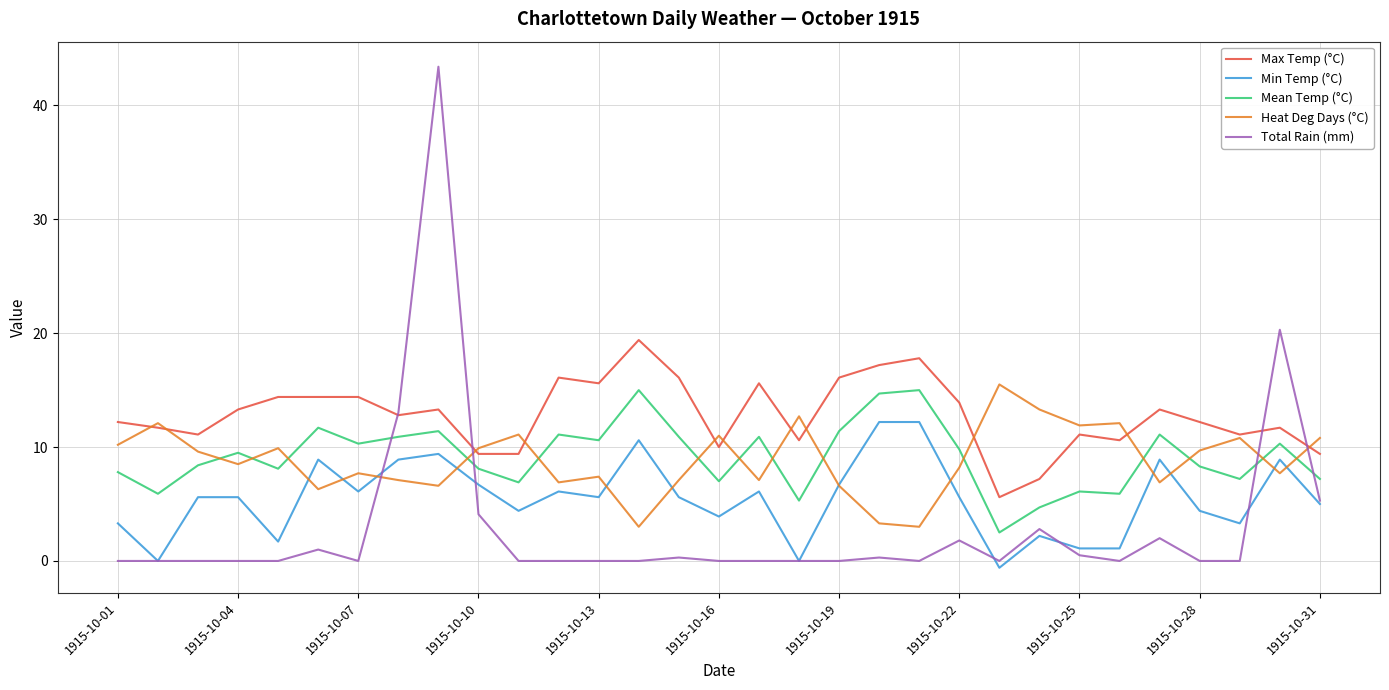

True or false: Max Temp (°C) and Min Temp (°C) cross at least once.

False